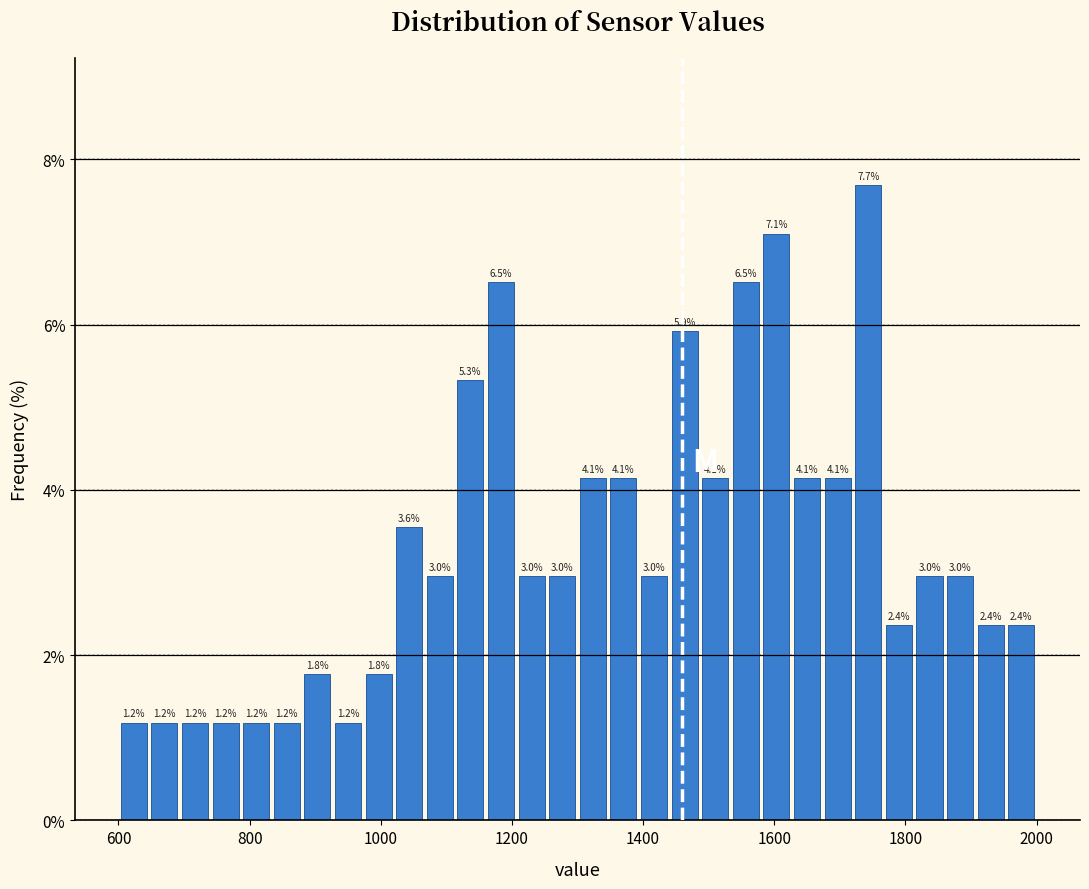

Read against the x-axis, roughly where is the centre of the tallest bar?

1740